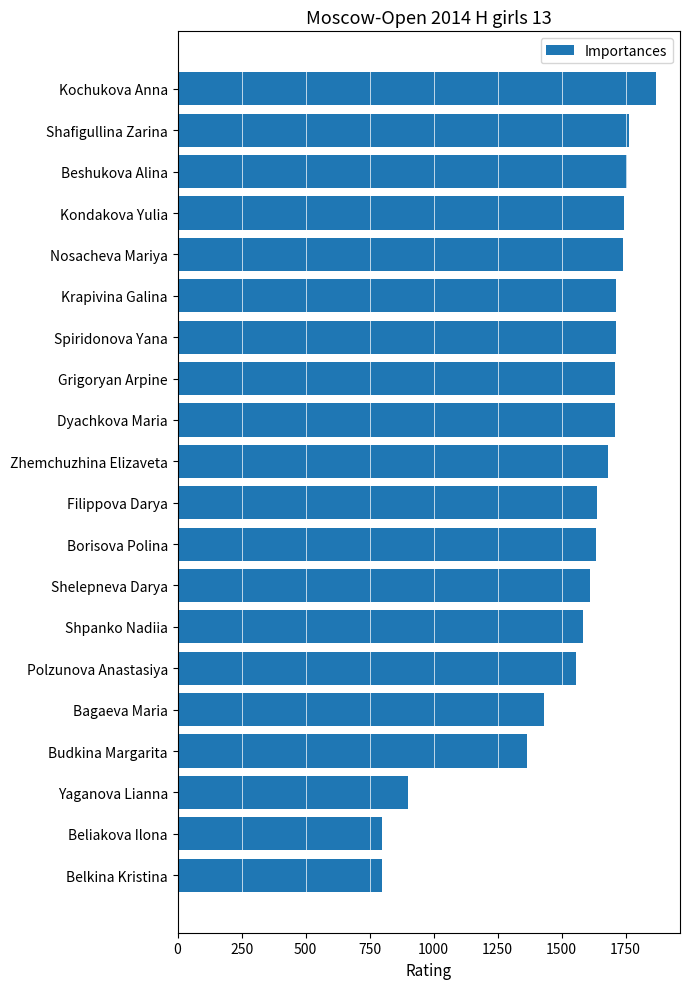

Where is the data nearest to the value 1334?

Budkina Margarita